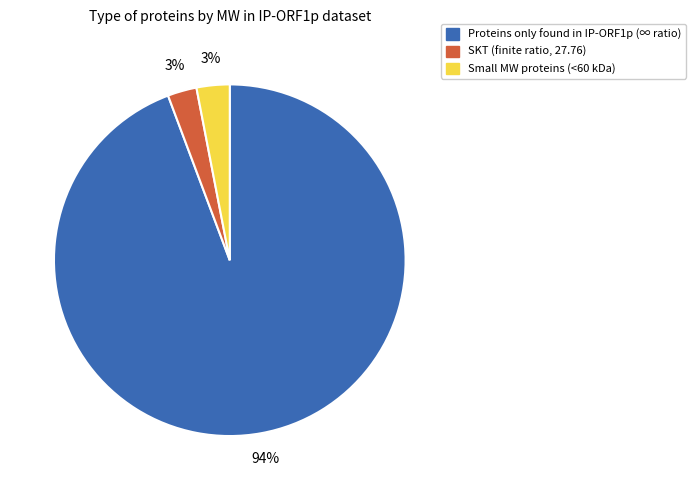

To the nearest percent, what is the average slice percentage?

33%